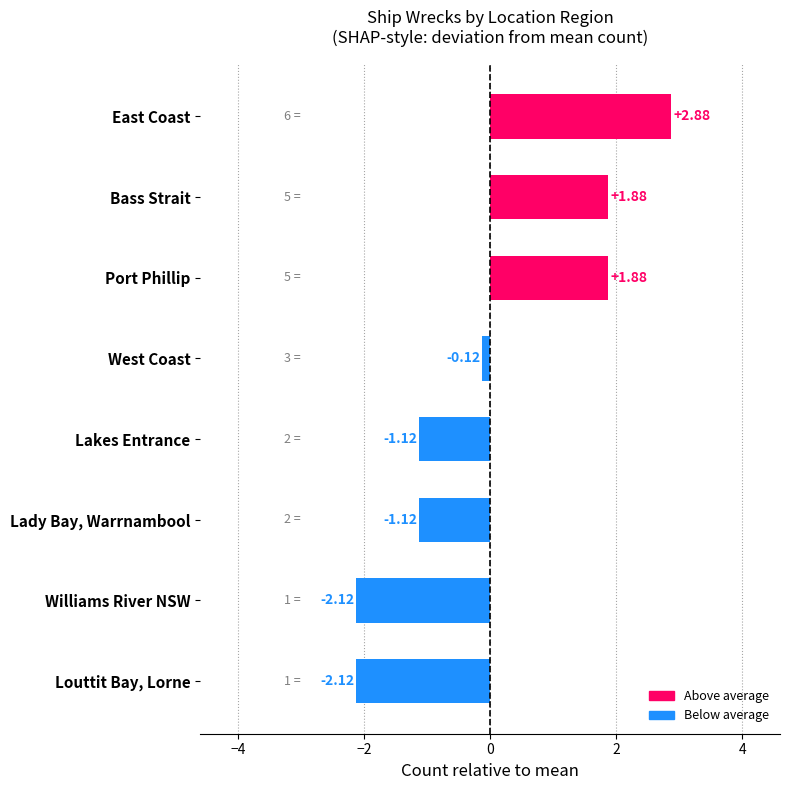

Which label corresponds to the largest value in the chart?

East Coast